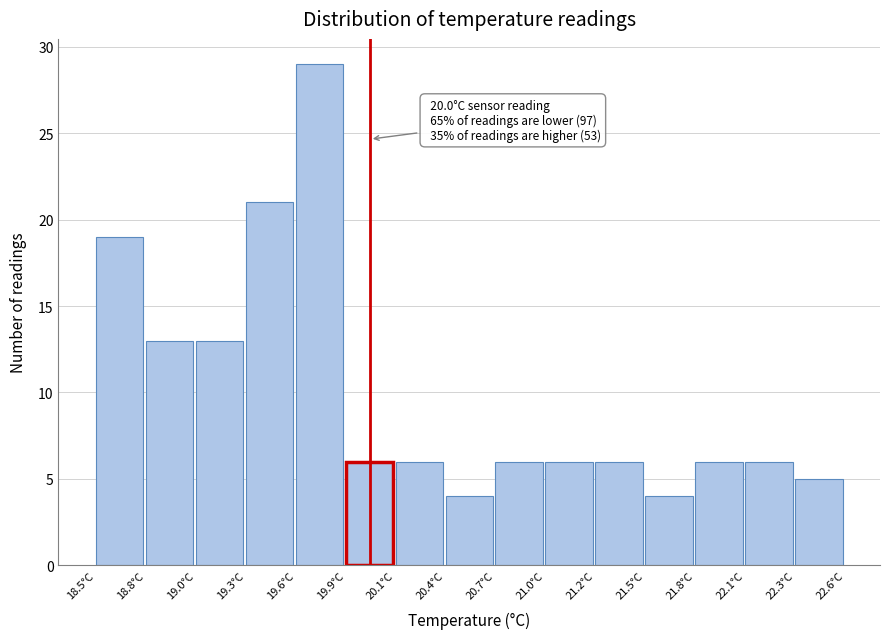

Reading left to right, transcribe all the data shown in this chart.

18.5°C=19	18.8°C=13	19.0°C=13	19.3°C=21	19.6°C=29	19.9°C=6	20.1°C=6	20.4°C=4	20.7°C=6	21.0°C=6	21.2°C=6	21.5°C=4	21.8°C=6	22.1°C=6	22.3°C=5